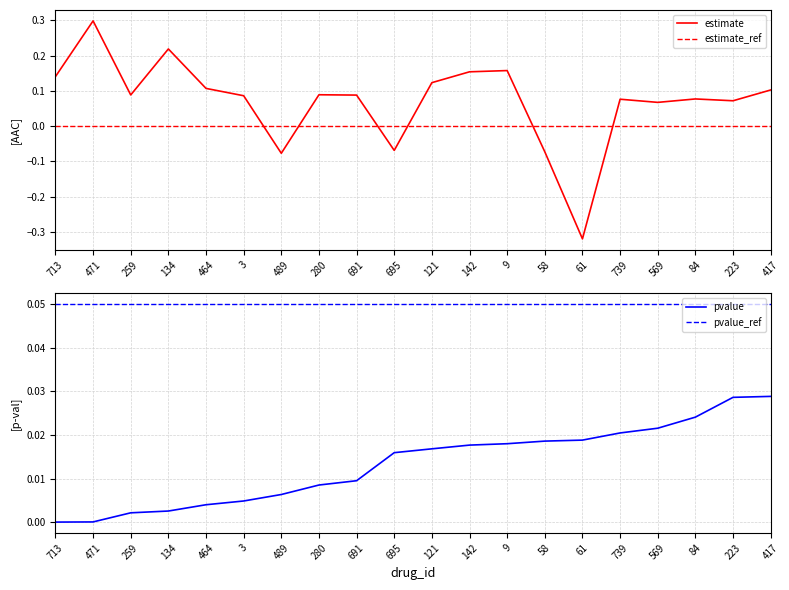

What is the spread (max minus min) of values at 417?

0.1